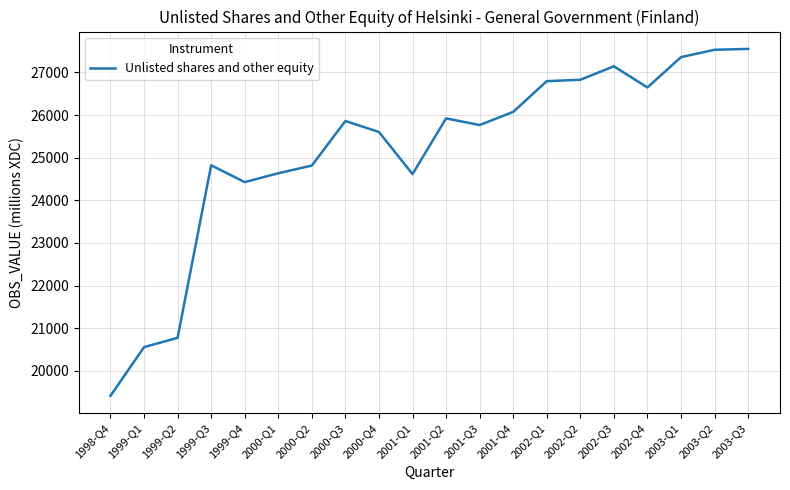

What is the difference between the maximum and minimum values?

8138